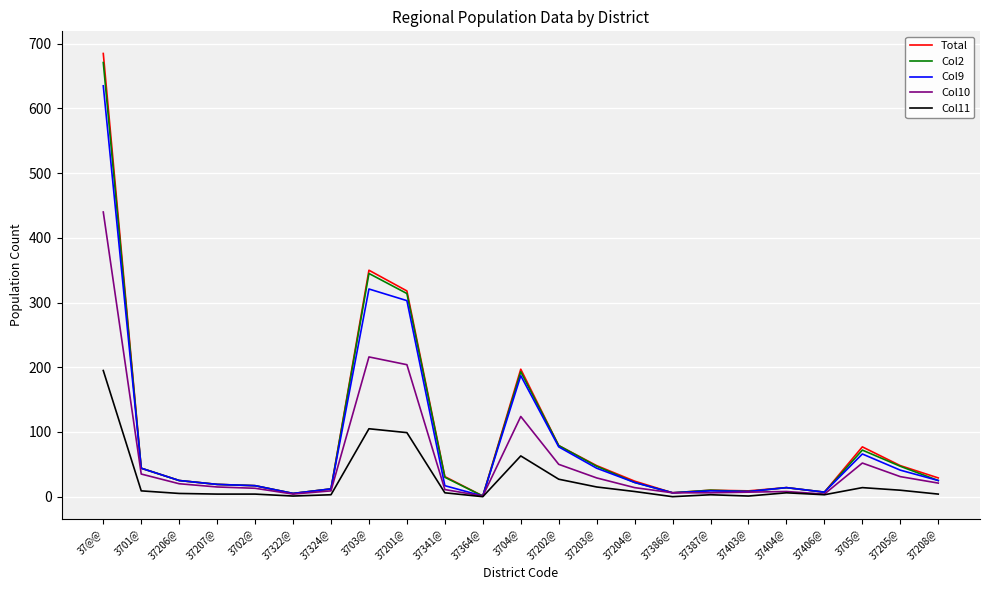

Which series has the largest range (max minus min)?

Total